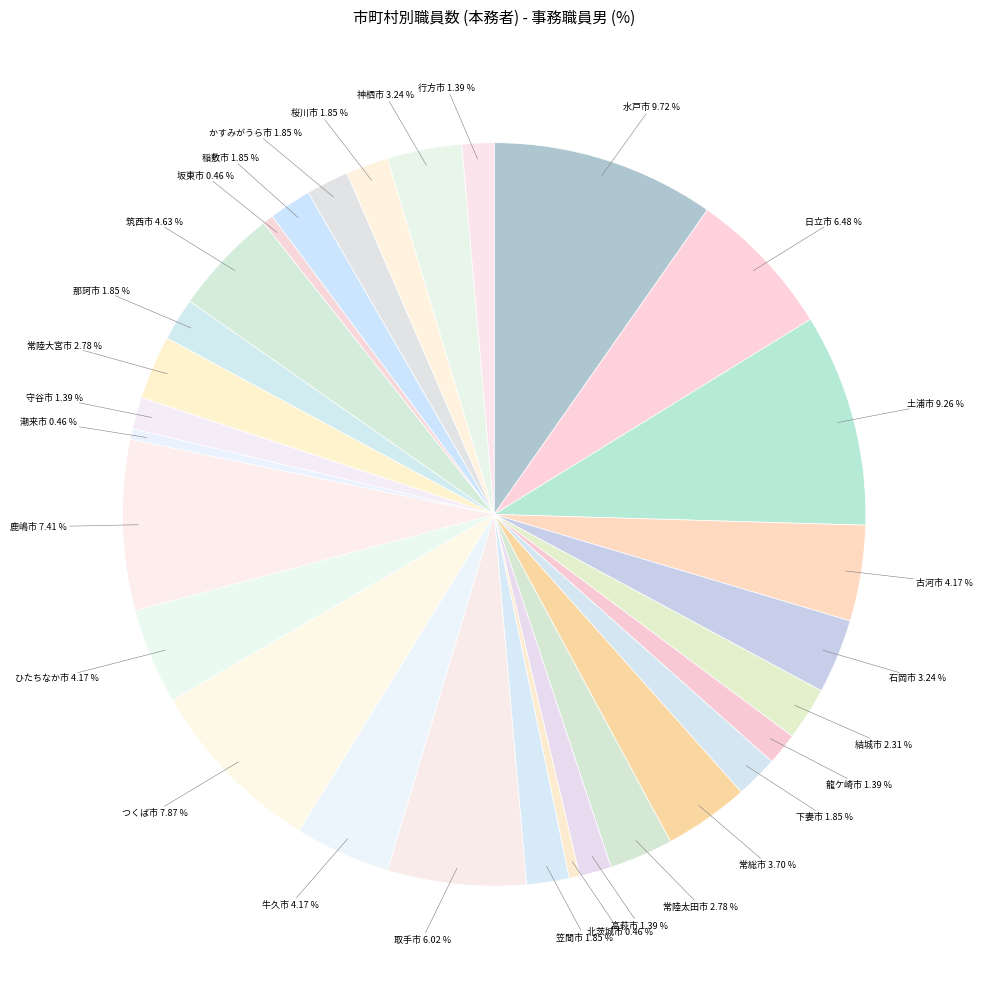

How many segments does this pie chart have?

29